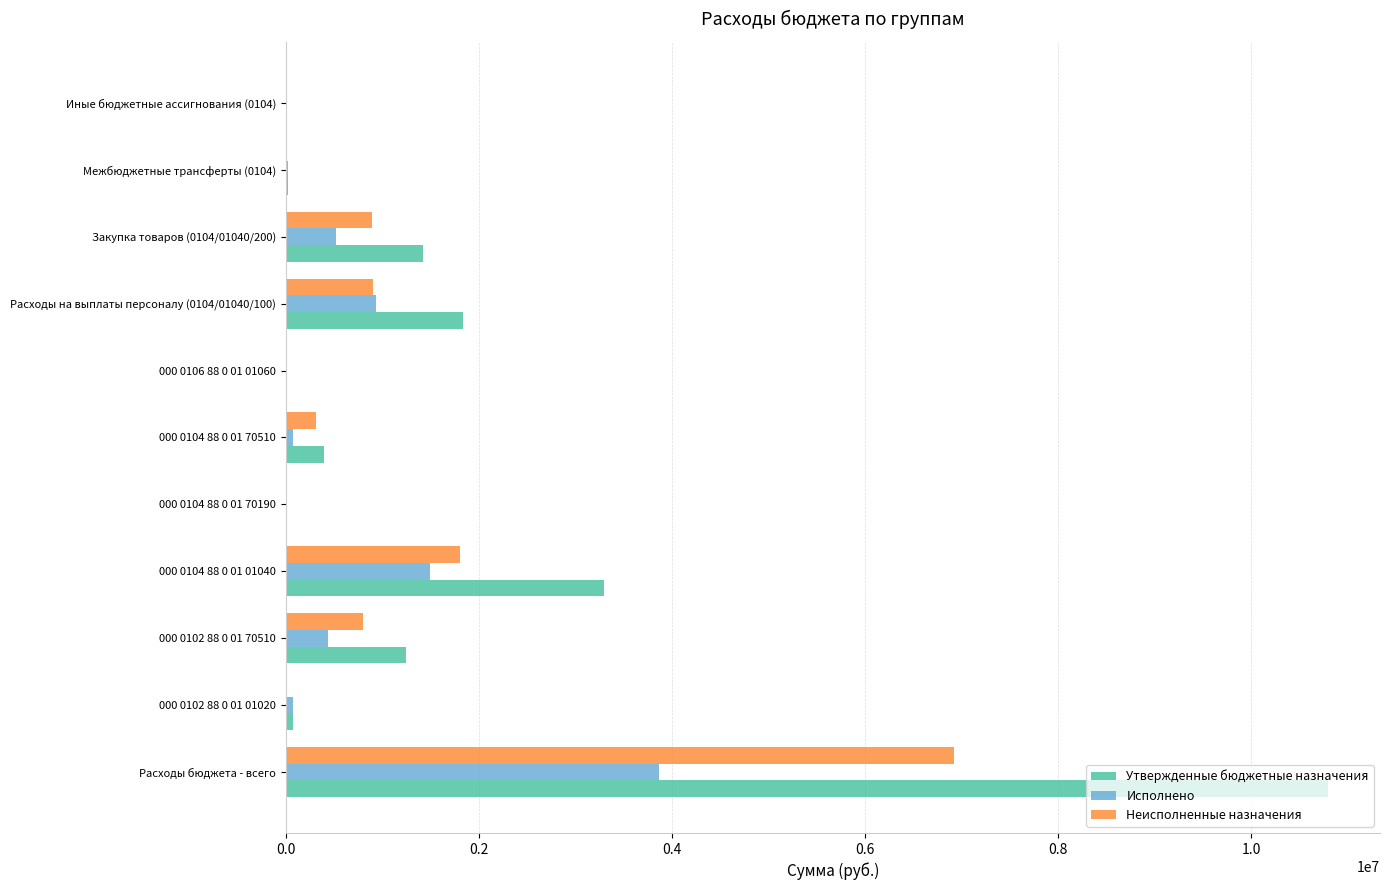

Which series has the largest total across all categories?

Утвержденные бюджетные назначения